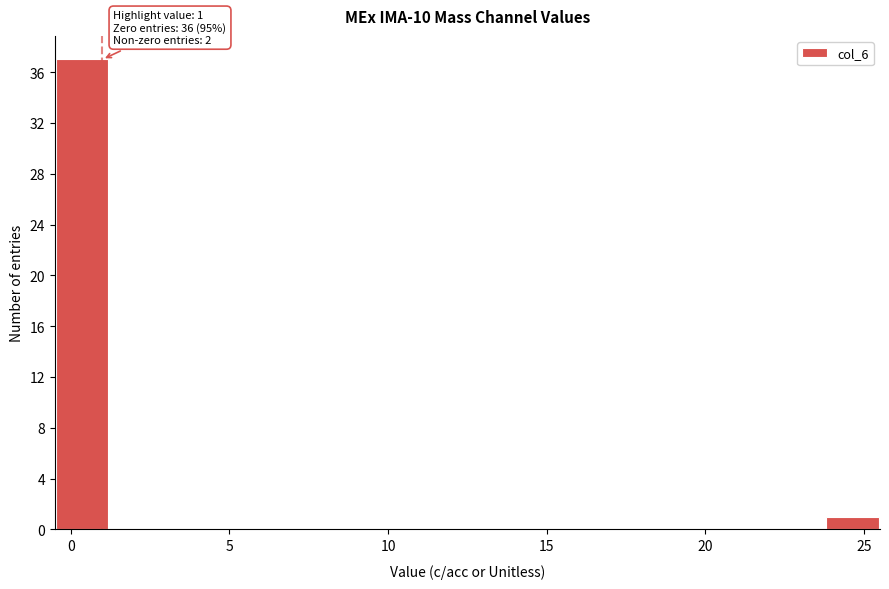

Around what value on the x-axis is the tallest bar? Give the approximate position of its centre, as read against the axis.

0.5